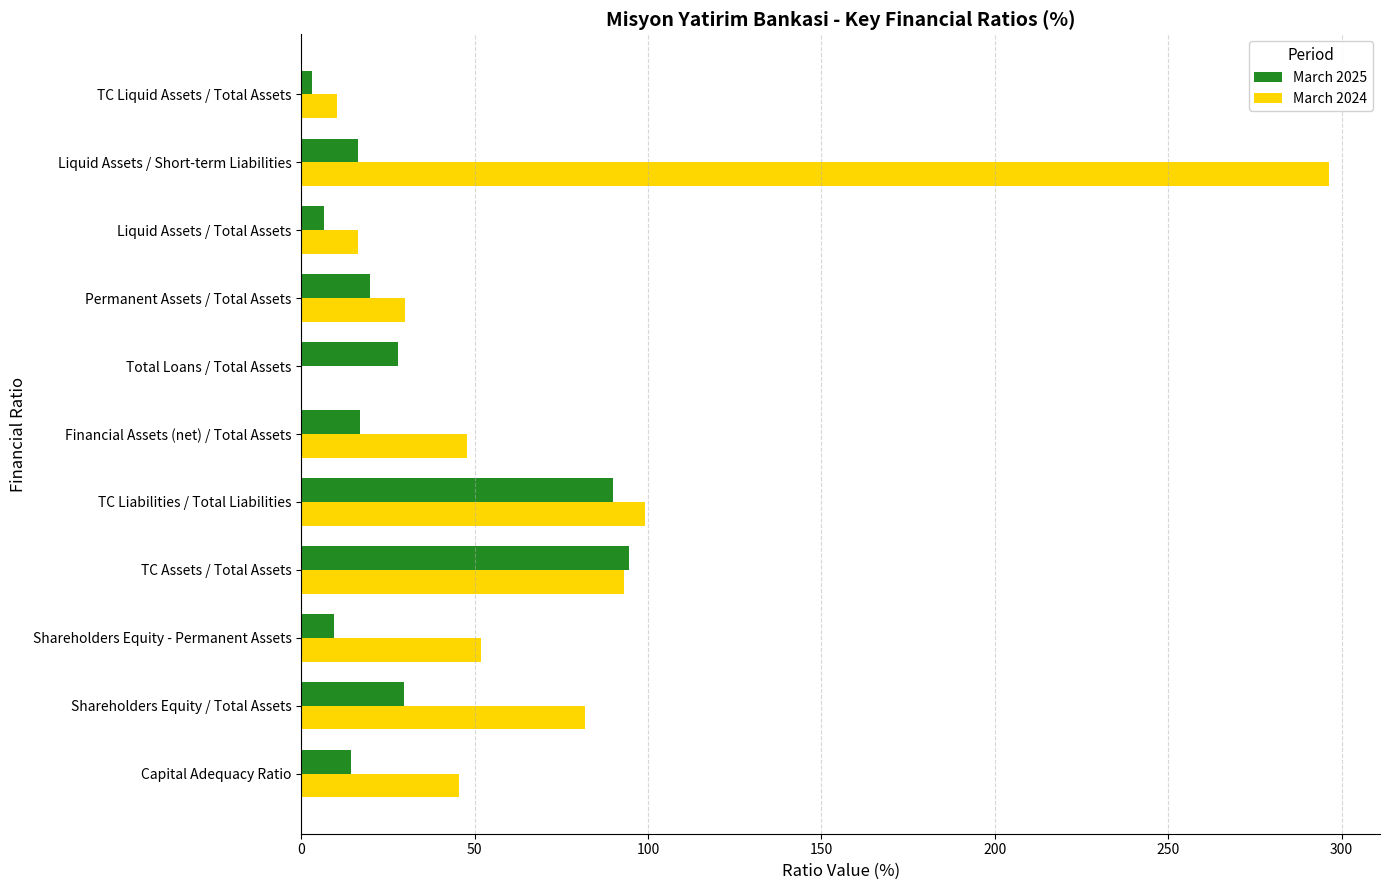

What is the sum of all March 2025 values?

328.5